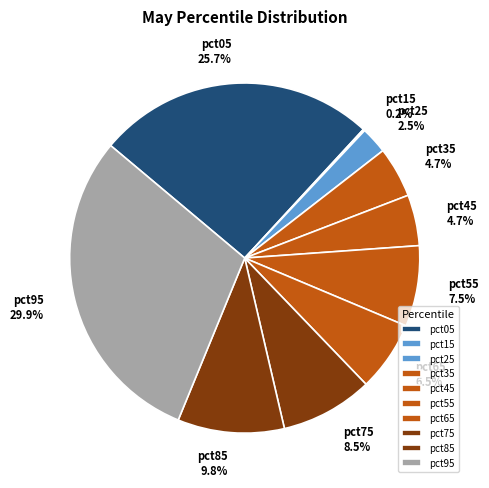

Is there any slice that represents more than half of the pie?

No